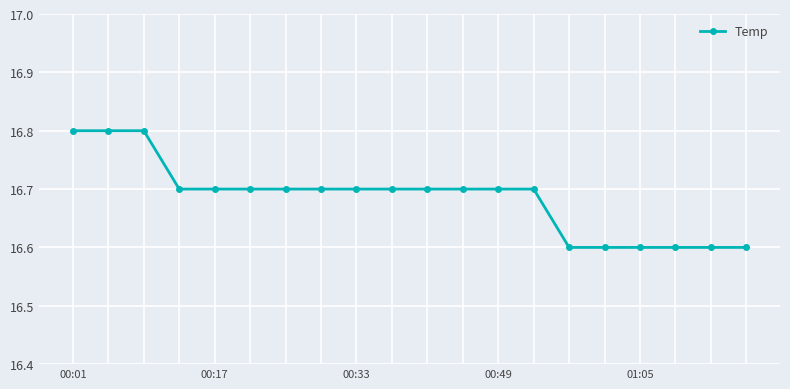

Reading right to left, list all the values displayed in this chart.

16.6	16.6	16.6	16.6	16.6	16.6	16.7	16.7	16.7	16.7	16.7	16.7	16.7	16.7	16.7	16.7	16.7	16.8	16.8	16.8